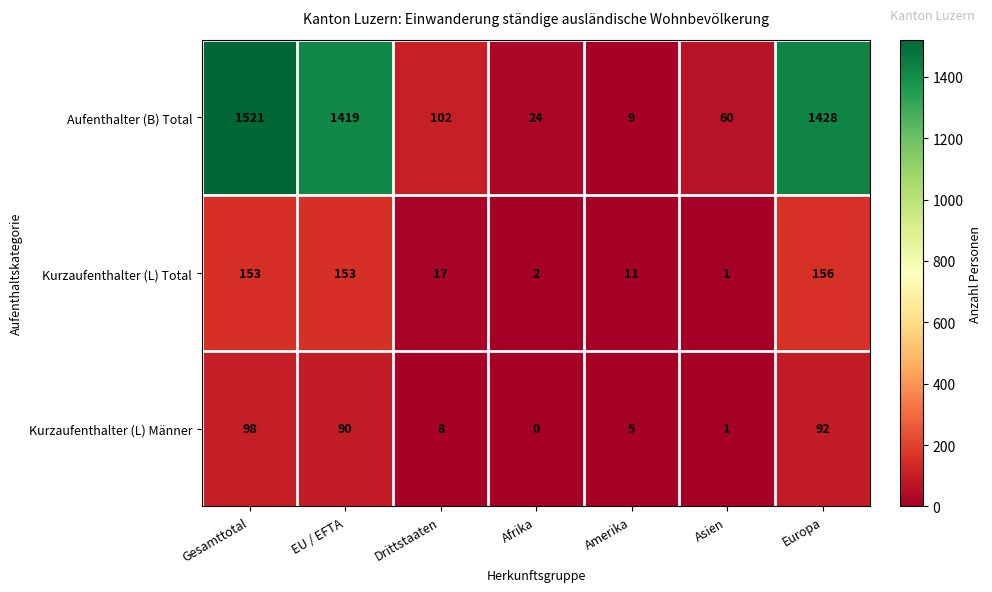

Is it true that Kurzaufenthalter (L) Männer equals 0 at Asien?

False